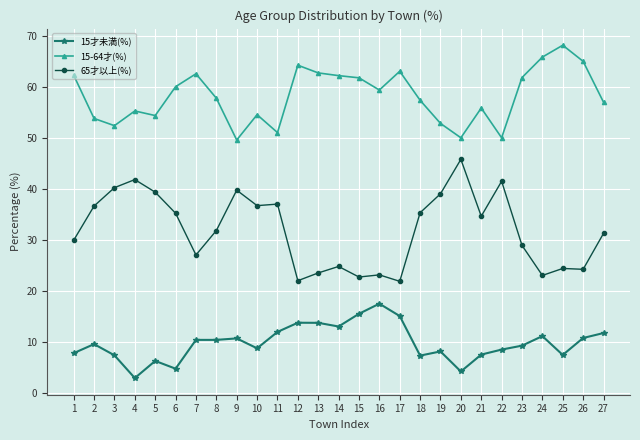

What is the difference between the second highest and minimum values in the 65才以上(%) series?

19.9